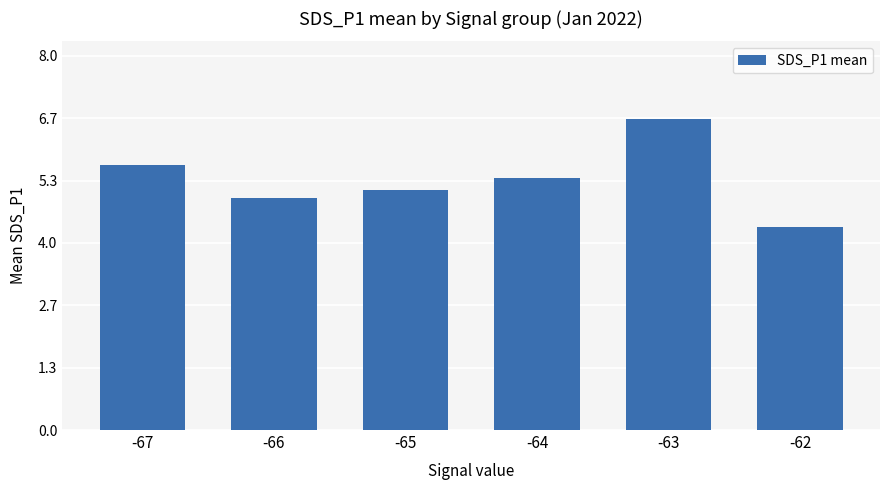

Which has a higher value, -63 or -65?

-63